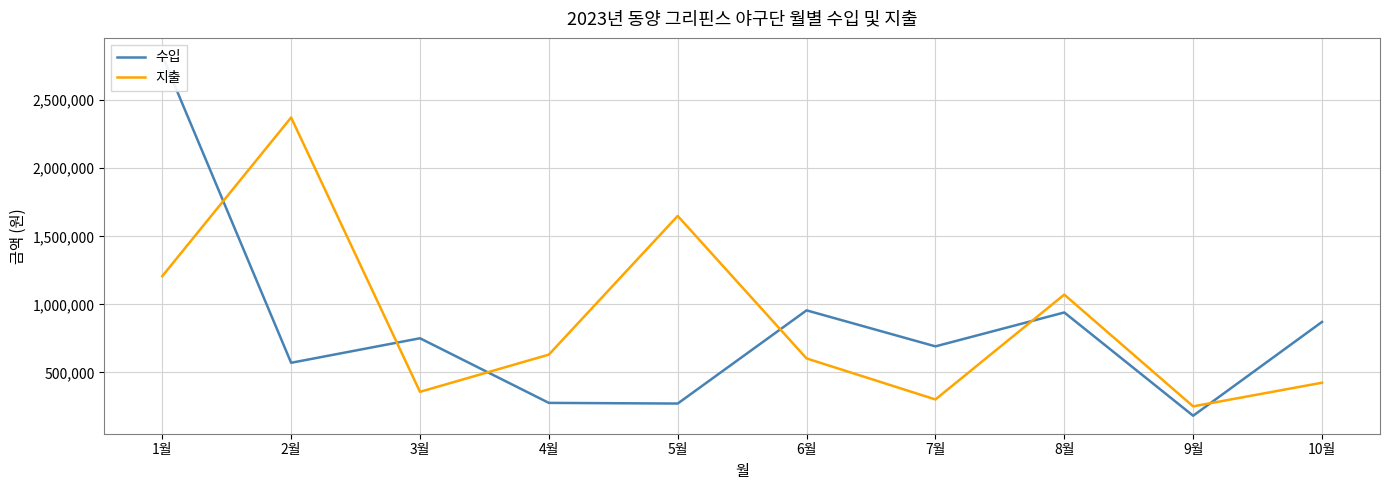

What is the average value of the 수입 series?

833503